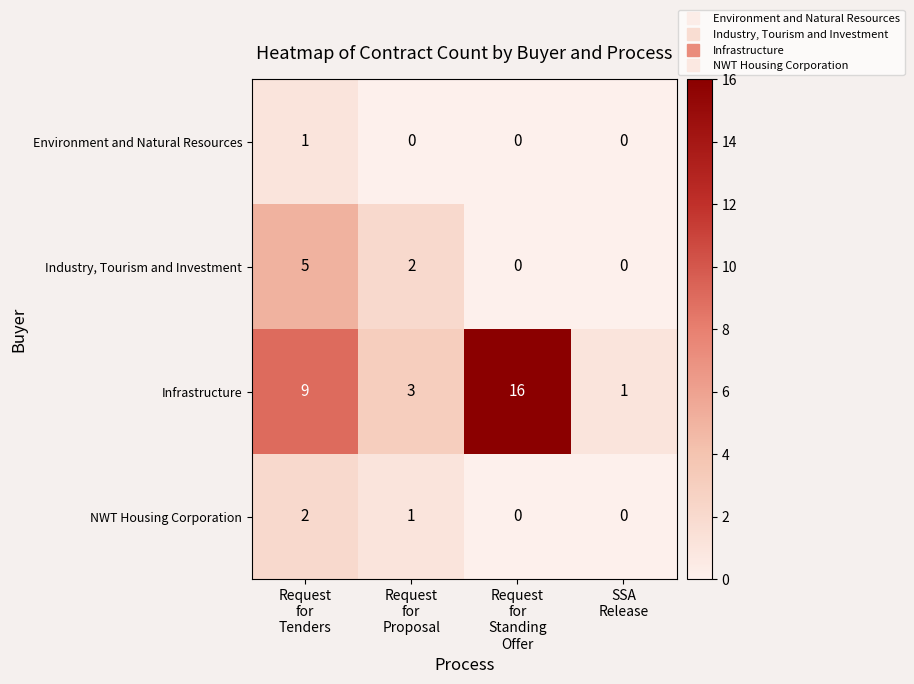

Rank the series by their maximum value, from highest to lowest.

row_2, row_1, row_3, row_0